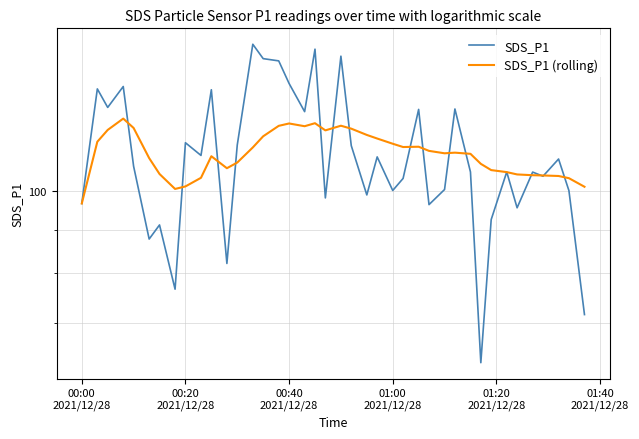

How many times do SDS_P1 and SDS_P1 (rolling) cross each other?

17